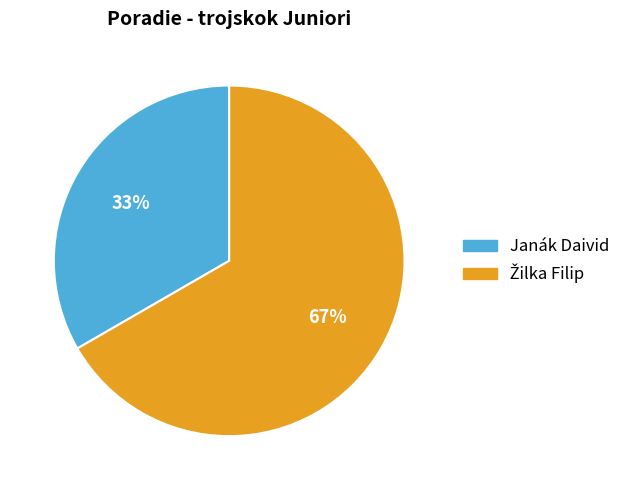

Which category has the smallest portion of the pie?

Janák Daivid